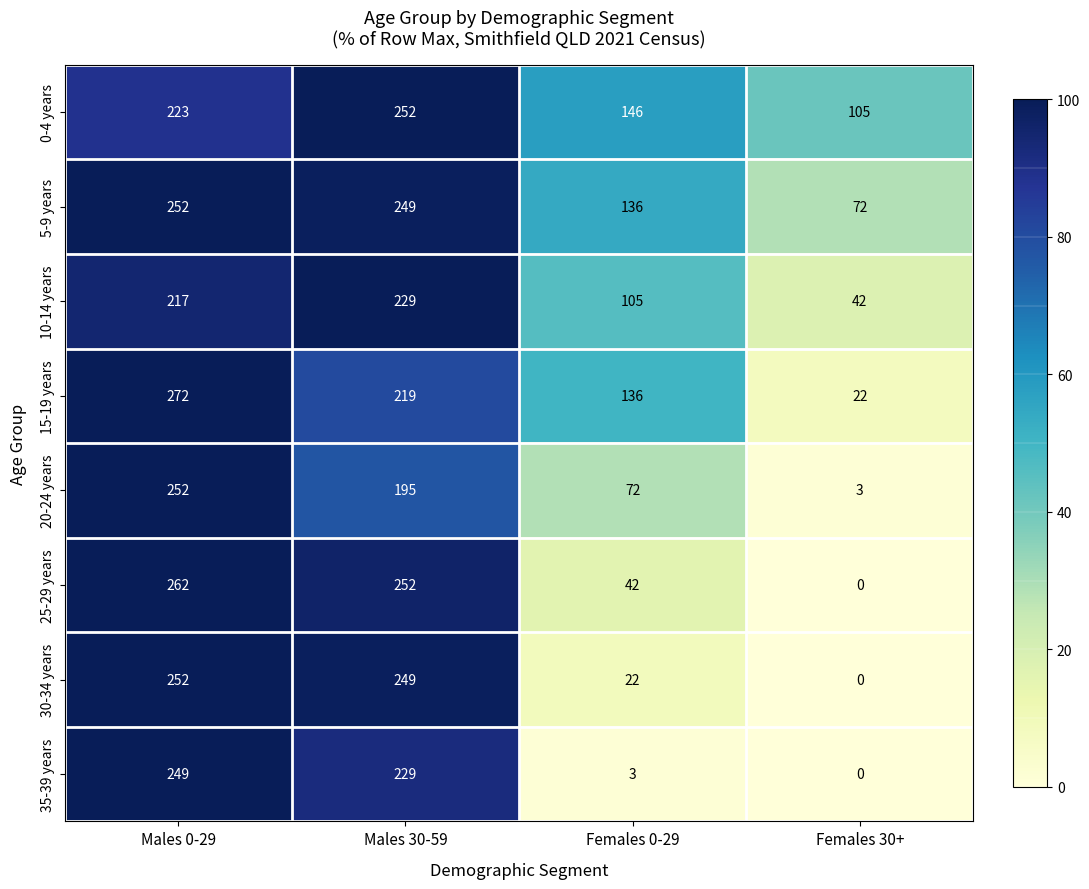

At which category is the sum across all series the highest?

Males 0-29